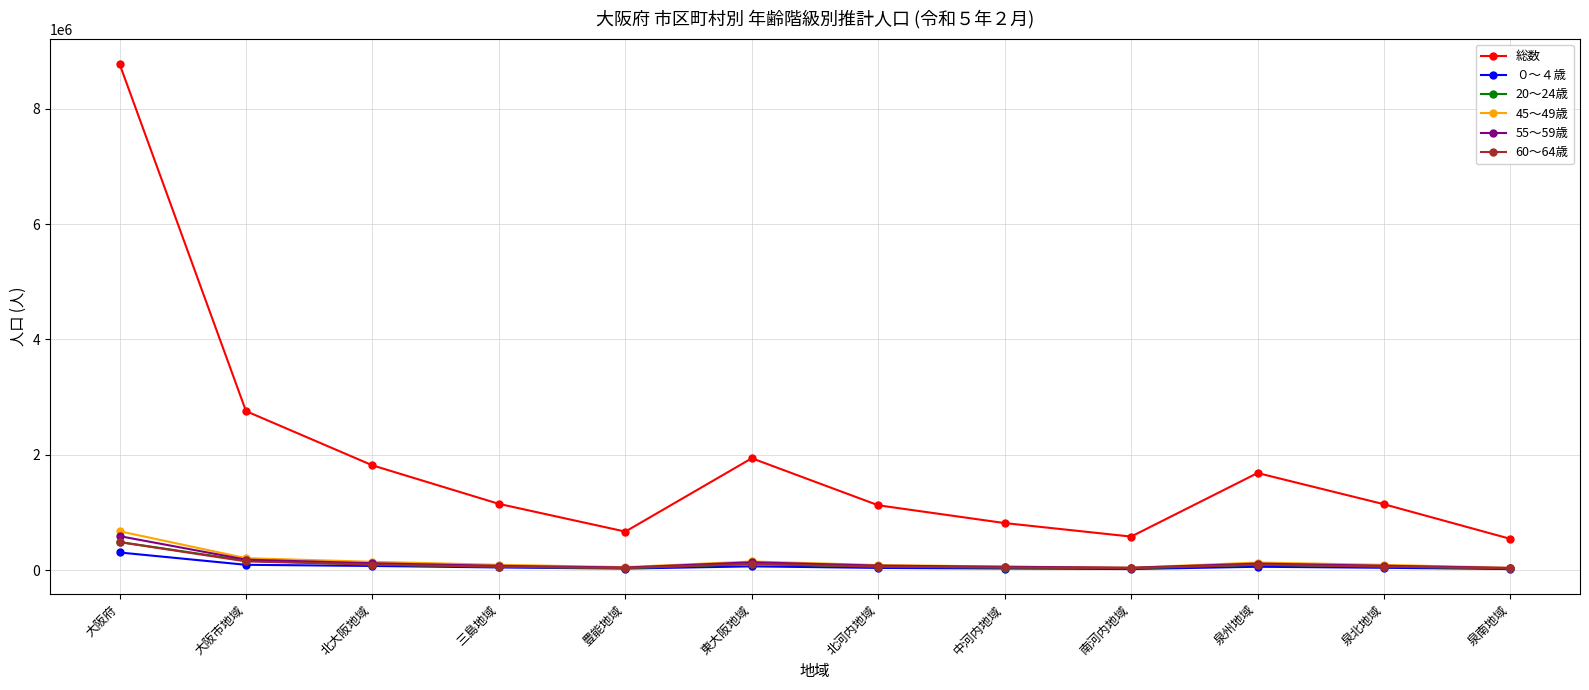

Where is the first local minimum for 総数?

豊能地域